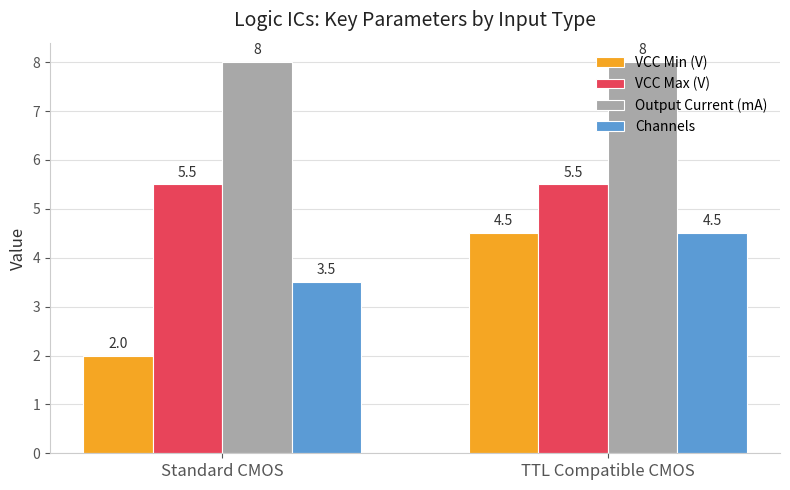

Is it true that VCC Min (V) equals 2.0 at Standard CMOS?

True